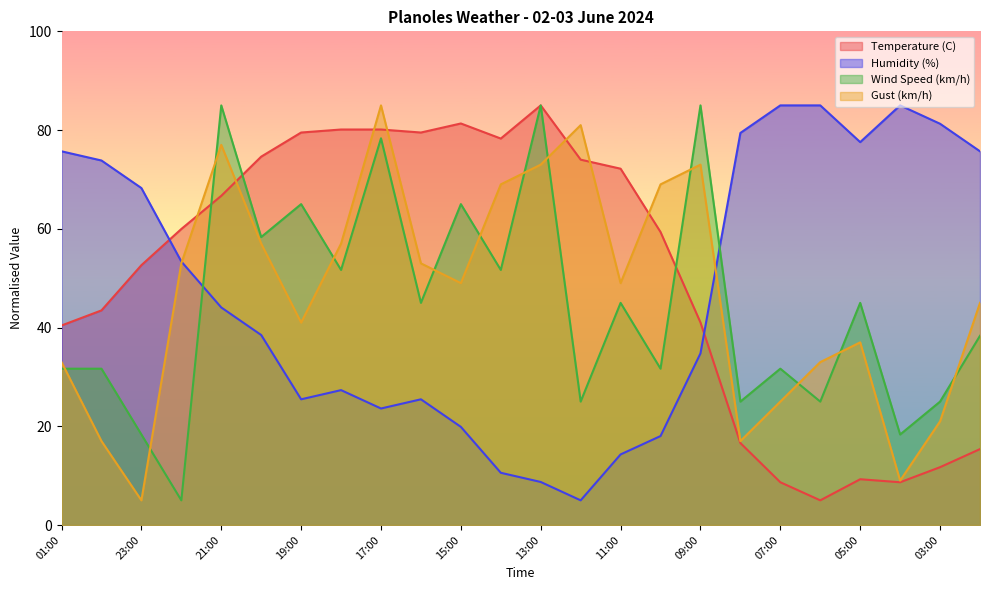

Which category has the highest value in the Gust (km/h) series?

17:00